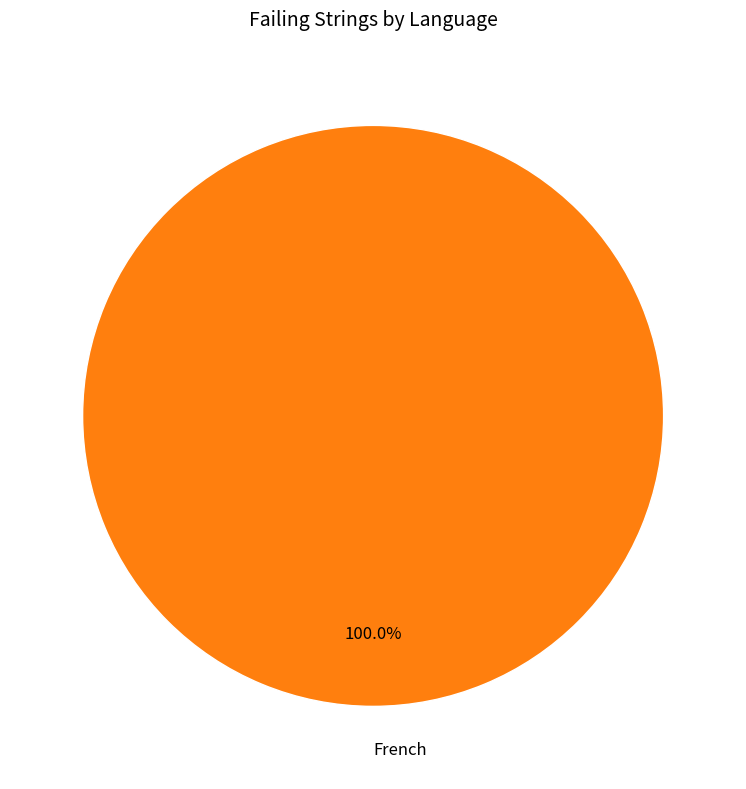

Rank the categories by value from highest to lowest.

French